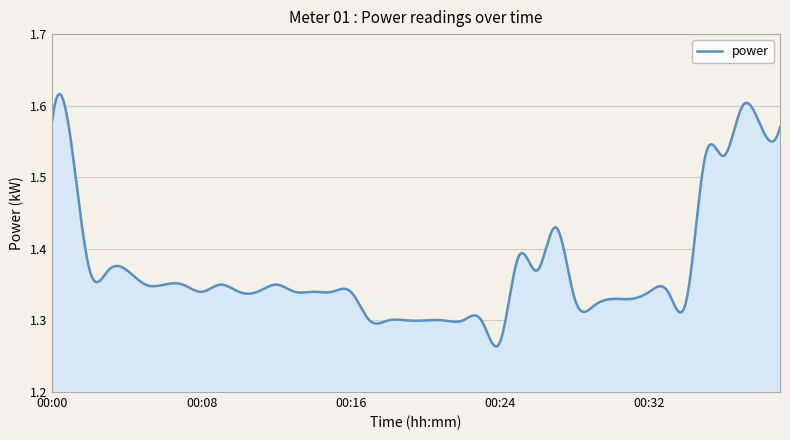

What is the difference between the maximum and minimum values?

0.4